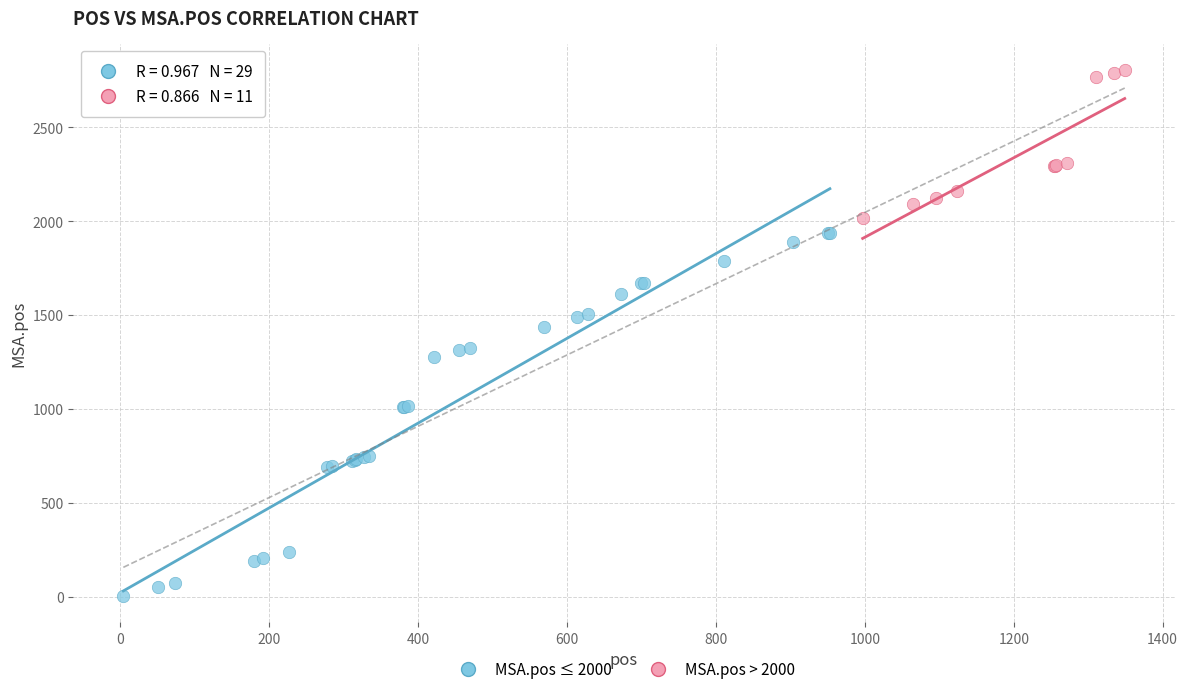

Which series has the largest Y range (max minus min)?

MSA.pos ≤ 2000